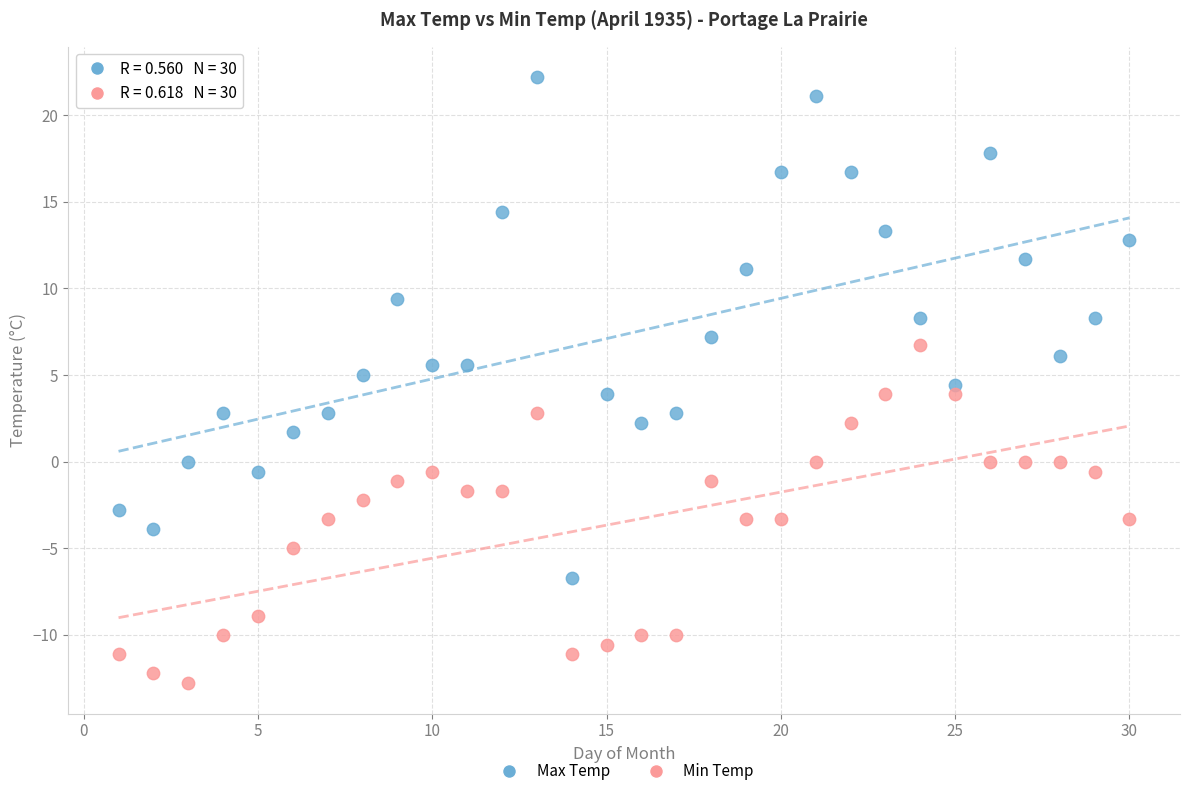

Which series has the widest spread of Y values?

Max Temp